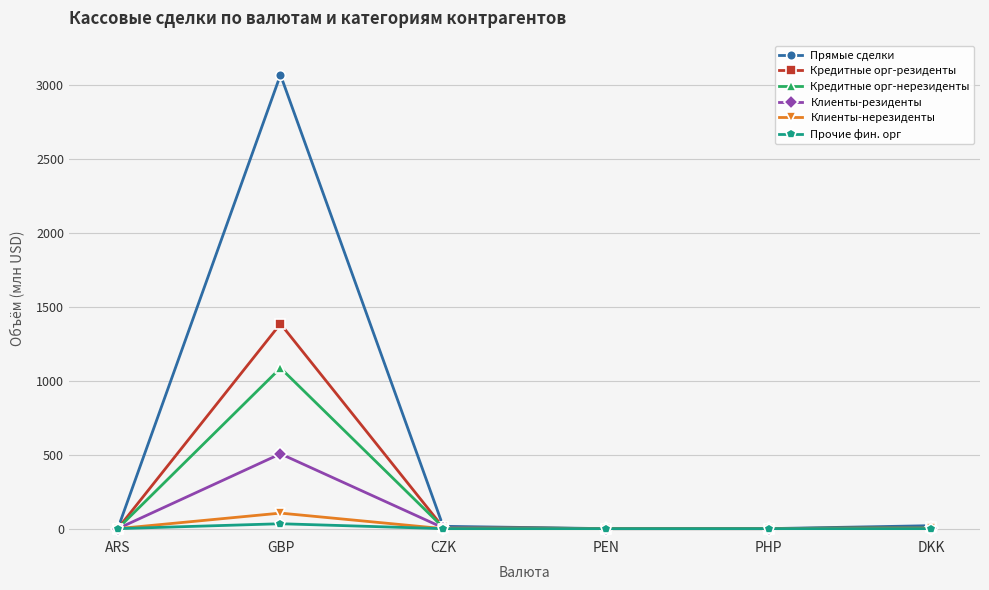

Rank the series by their maximum value, from lowest to highest.

Прочие фин. орг, Клиенты-нерезиденты, Клиенты-резиденты, Кредитные орг-нерезиденты, Кредитные орг-резиденты, Прямые сделки